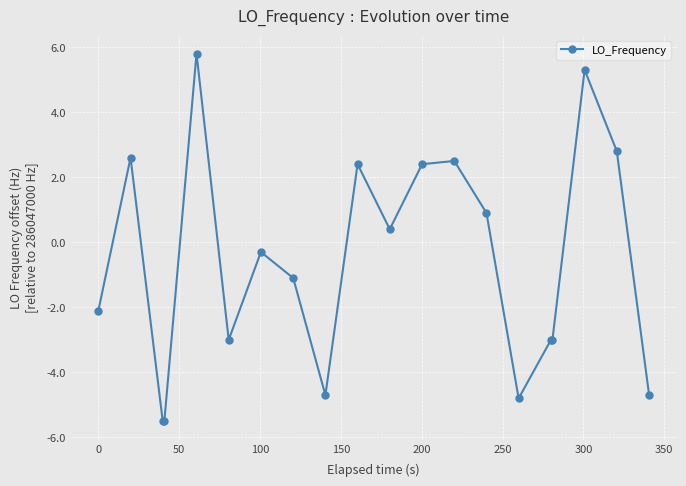

What is the minimum value shown in the chart?

-5.5